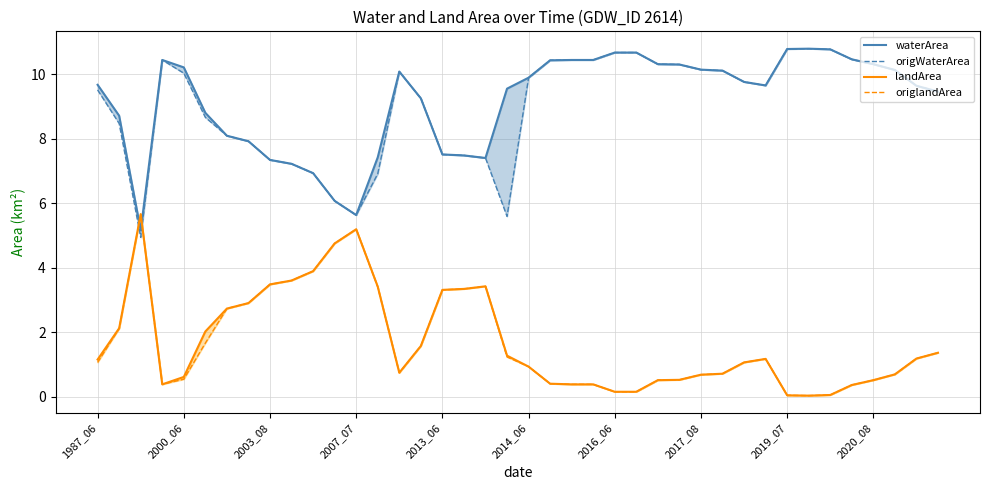

Which series ends up on top after the final intersection of landArea and origWaterArea?

origWaterArea